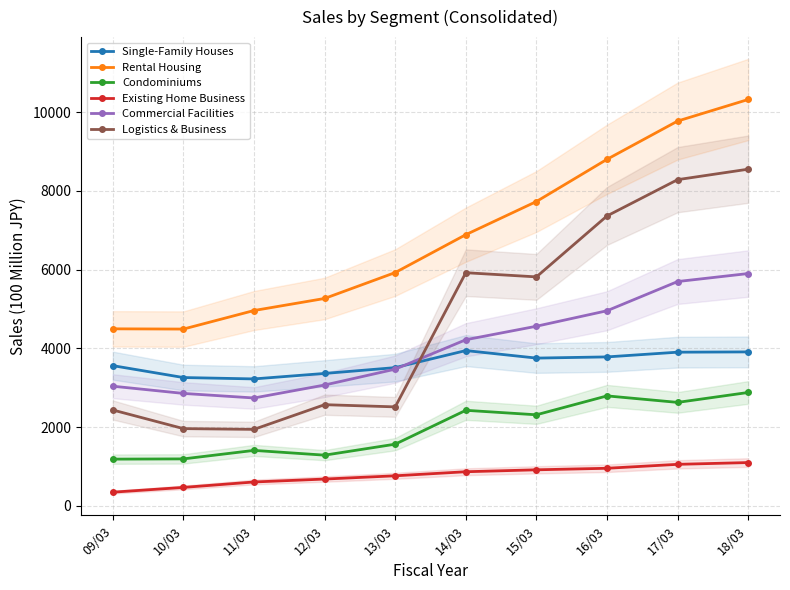

What is the maximum value shown in the chart?

10320